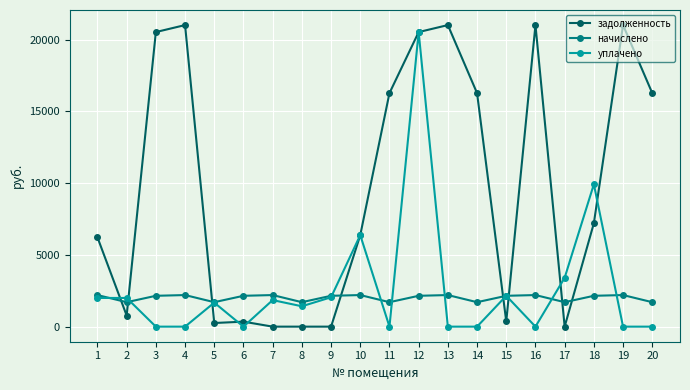

Which series ends up on top after the final intersection of уплачено and задолженность?

задолженность